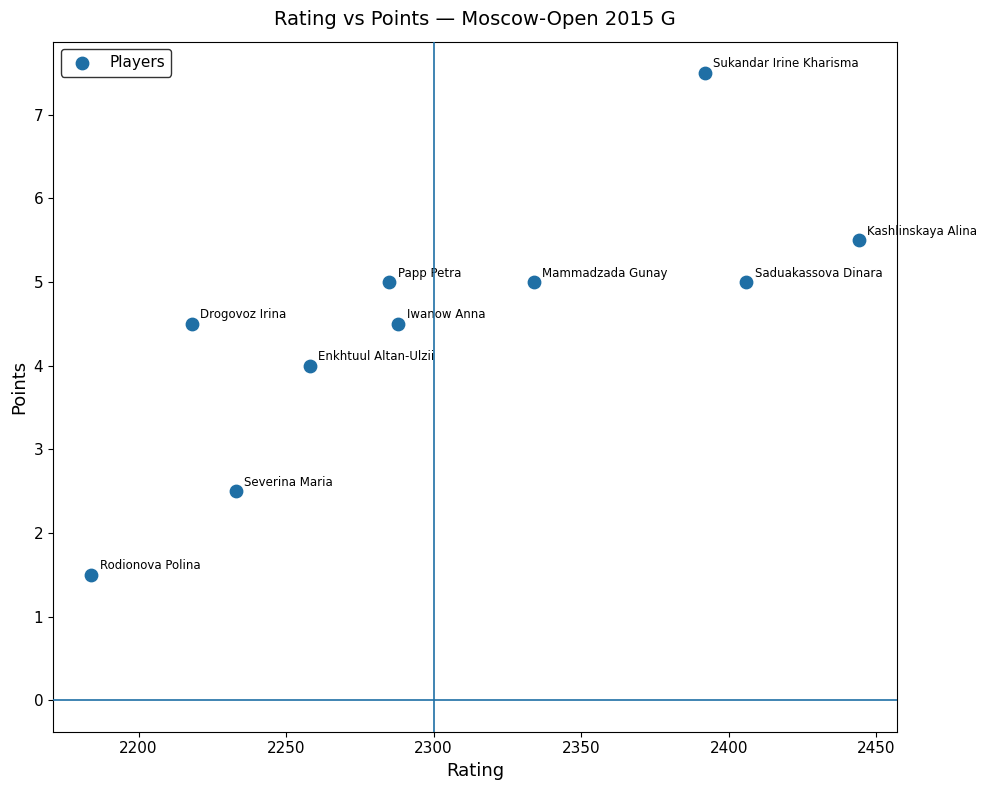

What is the average X value?

2304.2